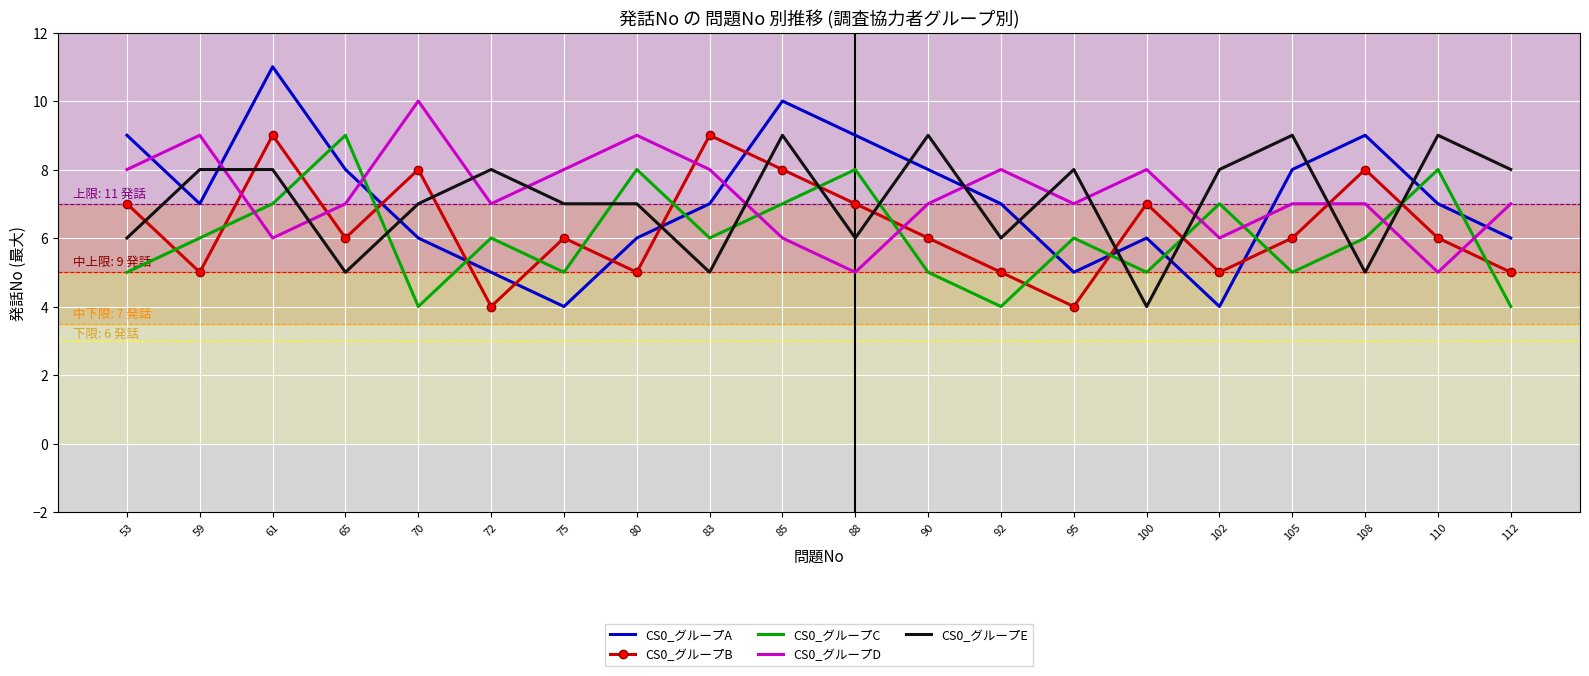

What is the highest value of the CS0_グループB series?

9